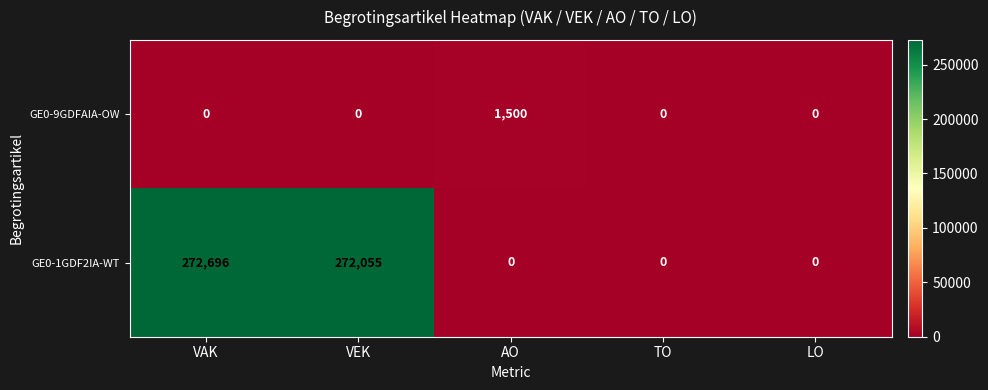

At which category is the sum across all series the highest?

VAK